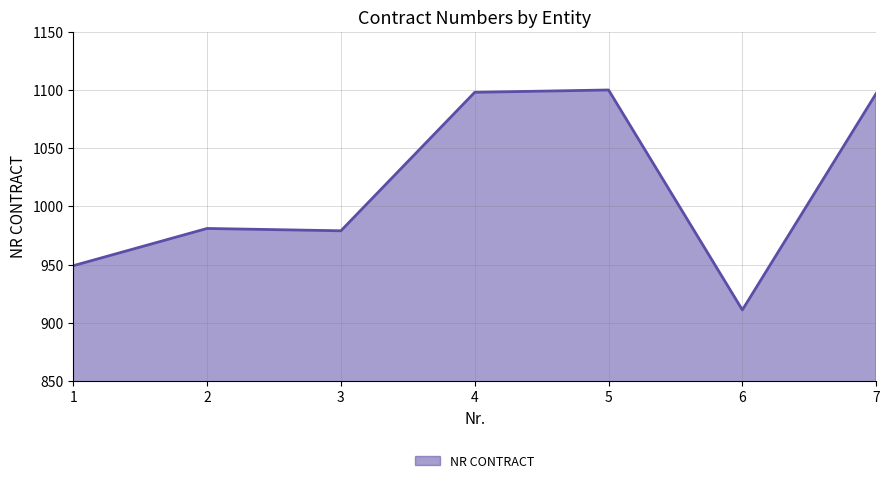

Read the value at 6.

911